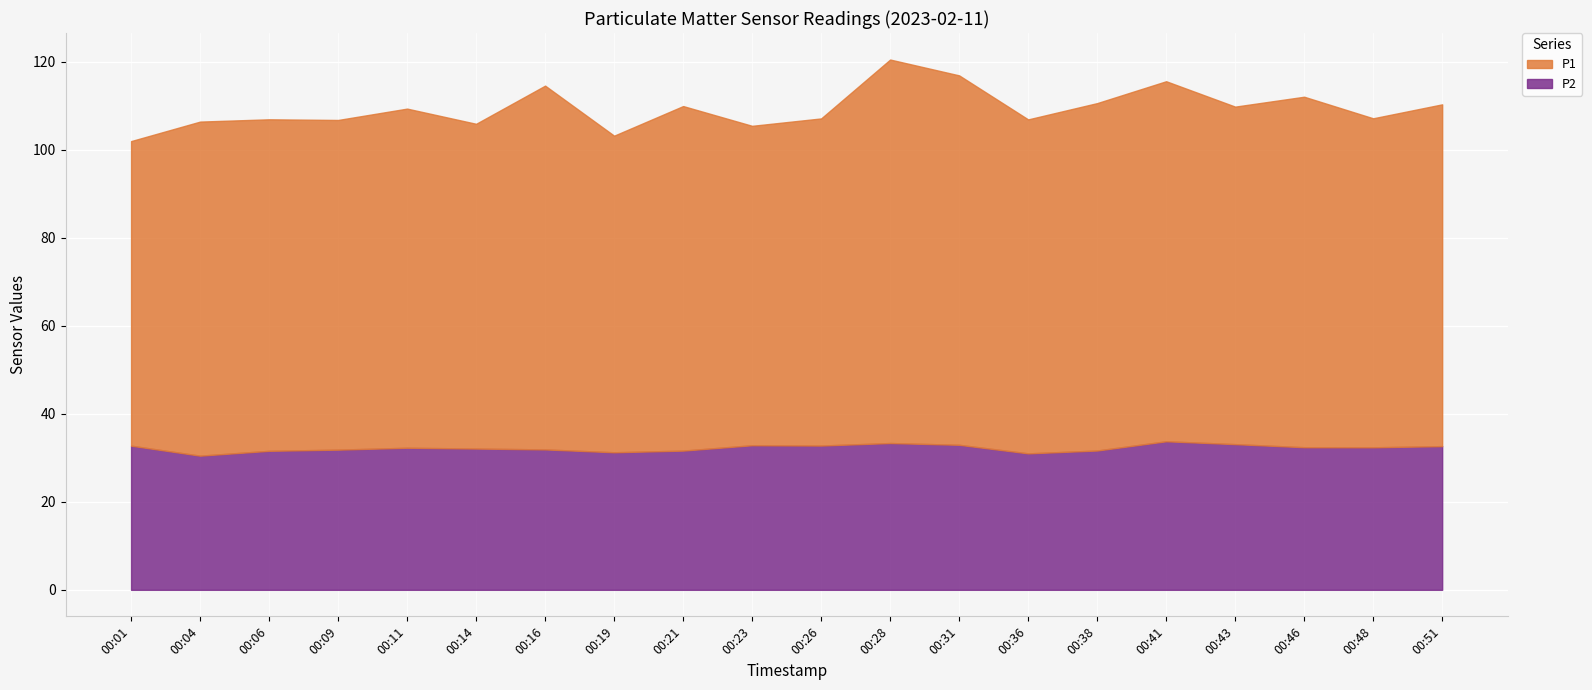

How many distinct data groups are displayed?

2